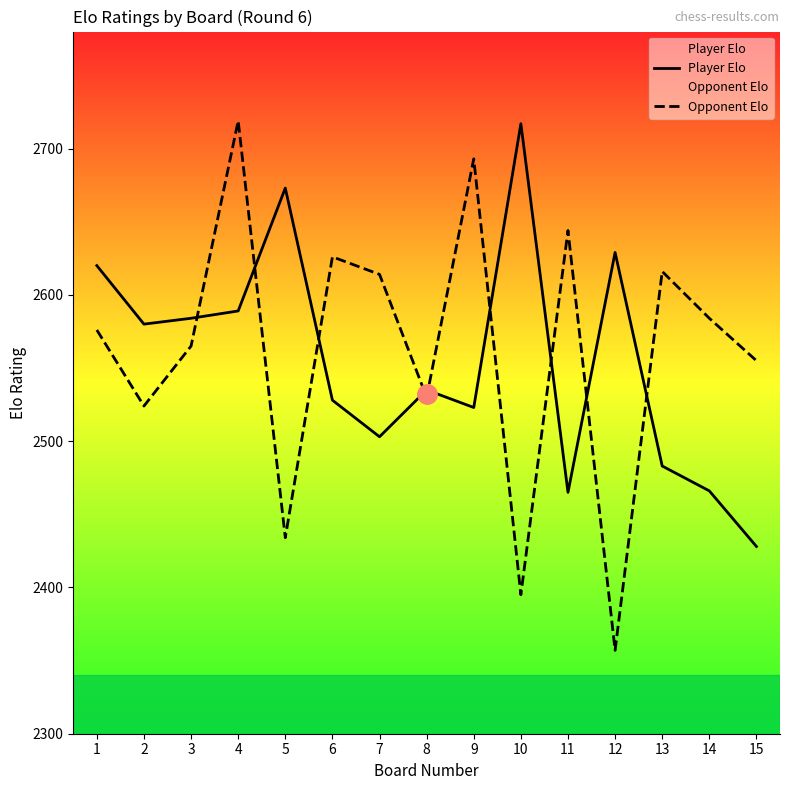

At which label does Player Elo reach its peak?

10